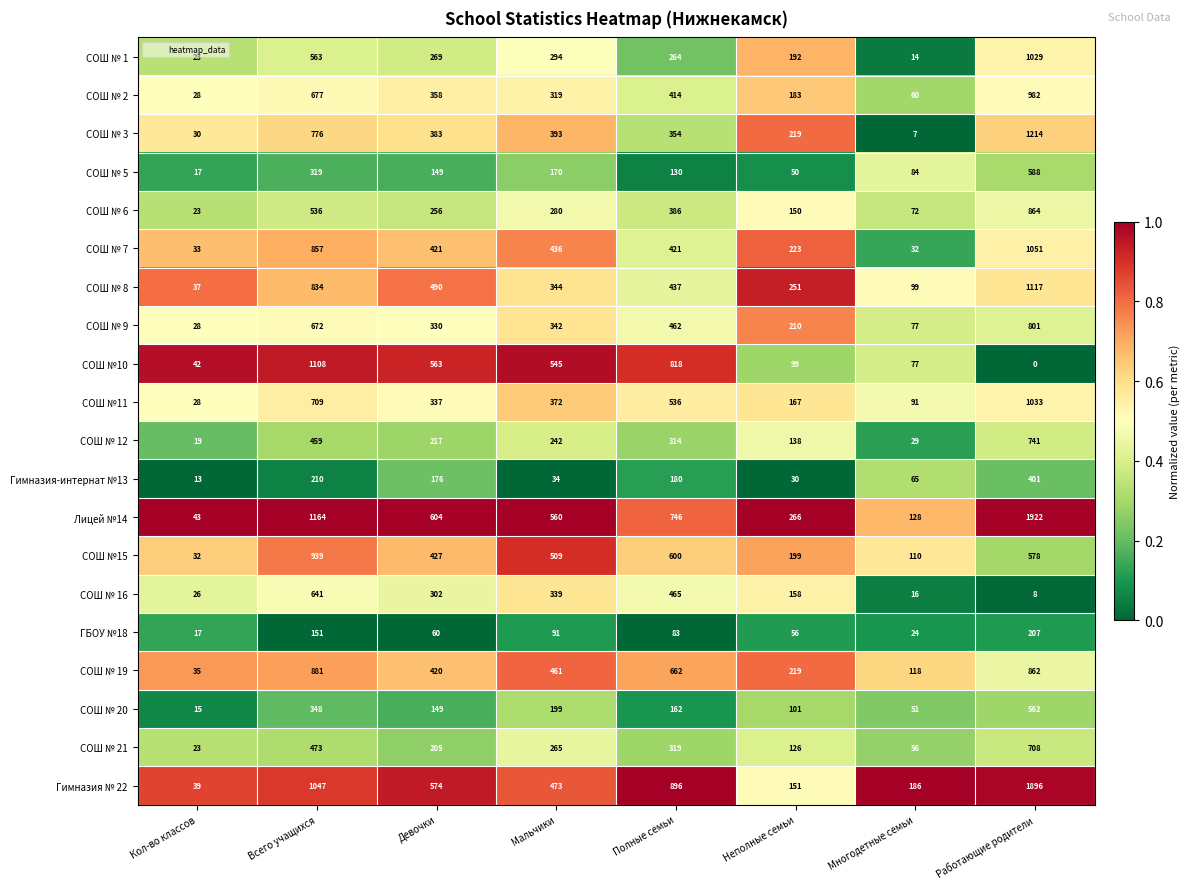

The СОШ № 2 series shows 37 at Кол-во классов. True or false?

False